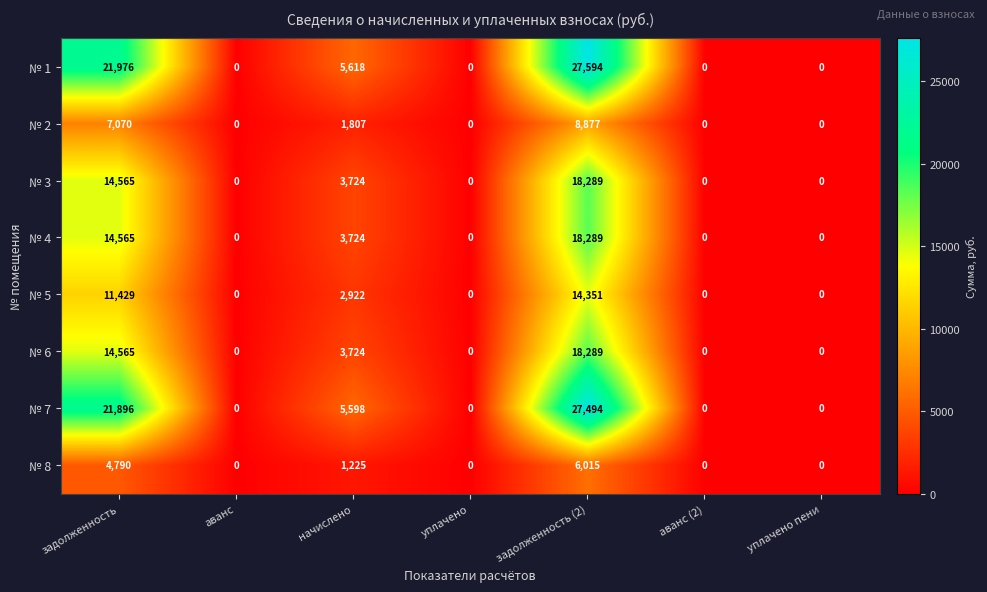

What is the difference between the № 1 values at задолженность (2) and аванс (2)?

27594